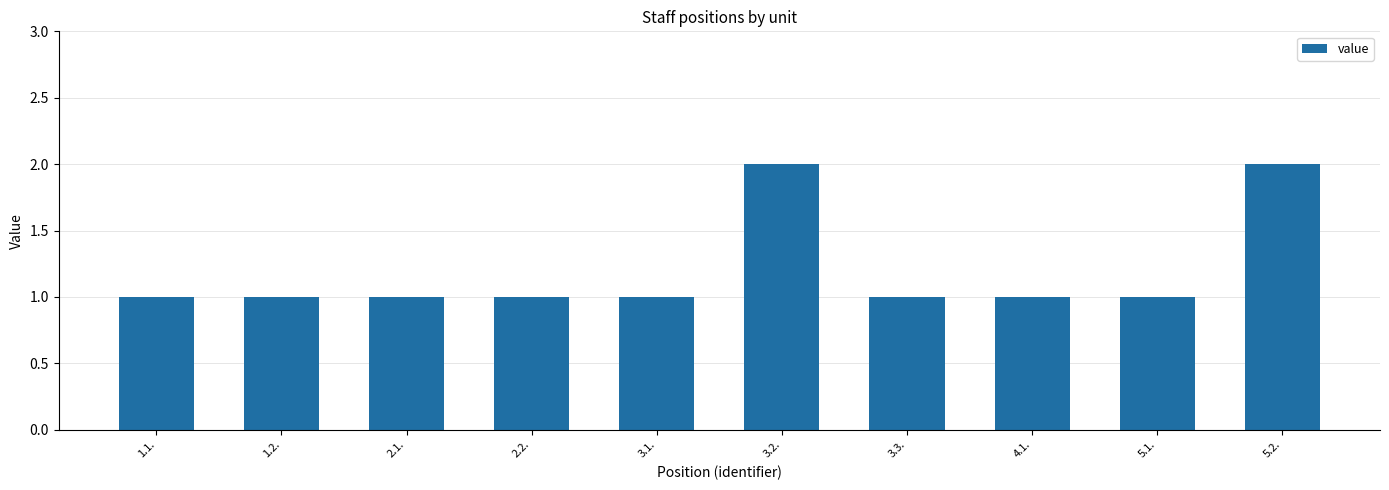

True or false: the data shows 1 at 3.3..

True